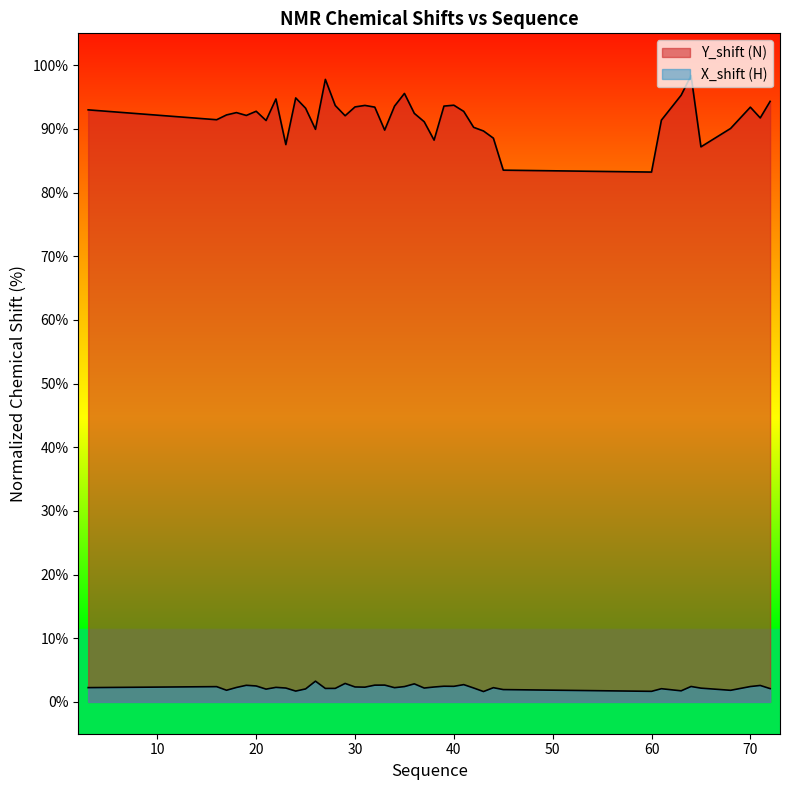

At which label does Y_shift (N) reach its minimum?

60